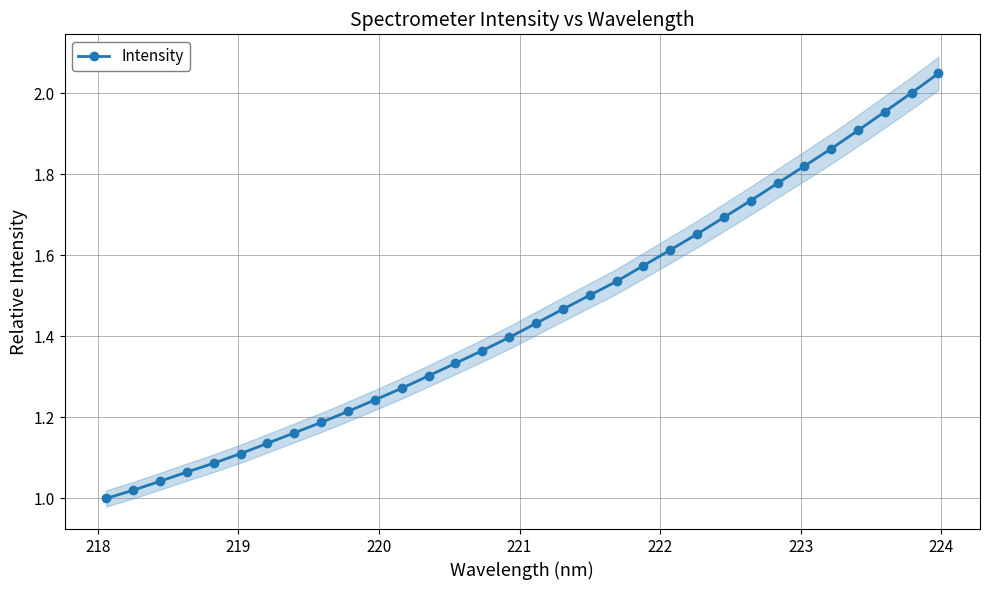

True or false: Intensity has more than 2 interior local peaks.

False